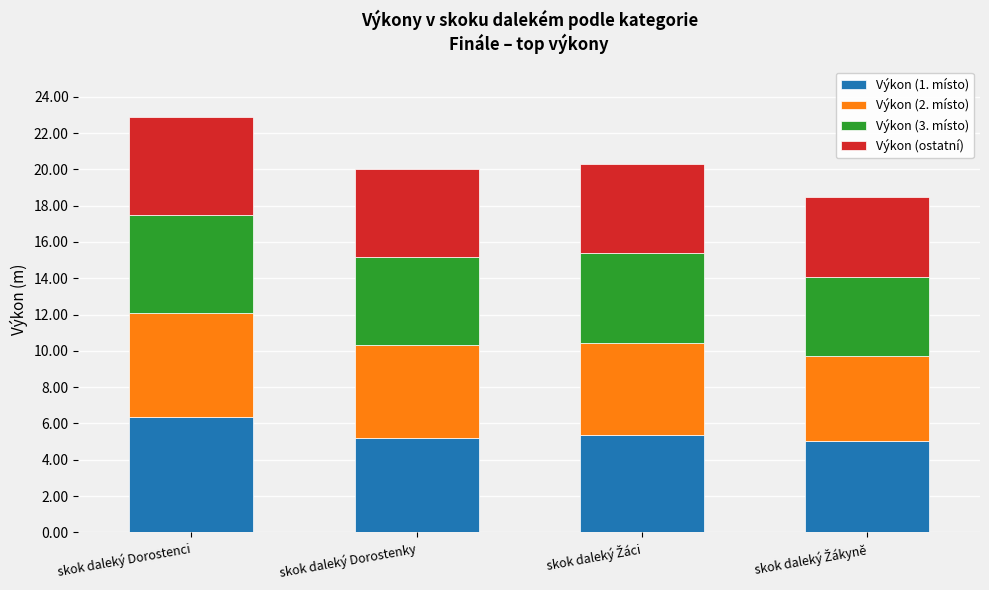

What is the difference between the maximum and minimum values in the Výkon (1. místo) series?

1.3